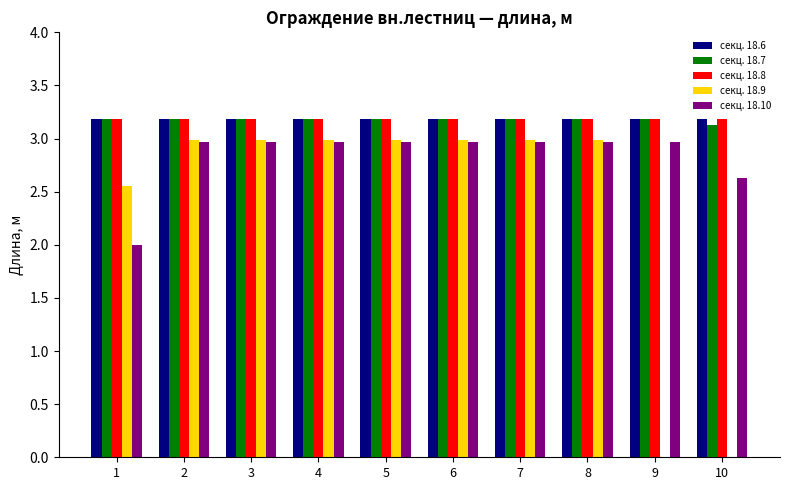

What are all the series names shown in the legend?

секц. 18.6, секц. 18.7, секц. 18.8, секц. 18.9, секц. 18.10